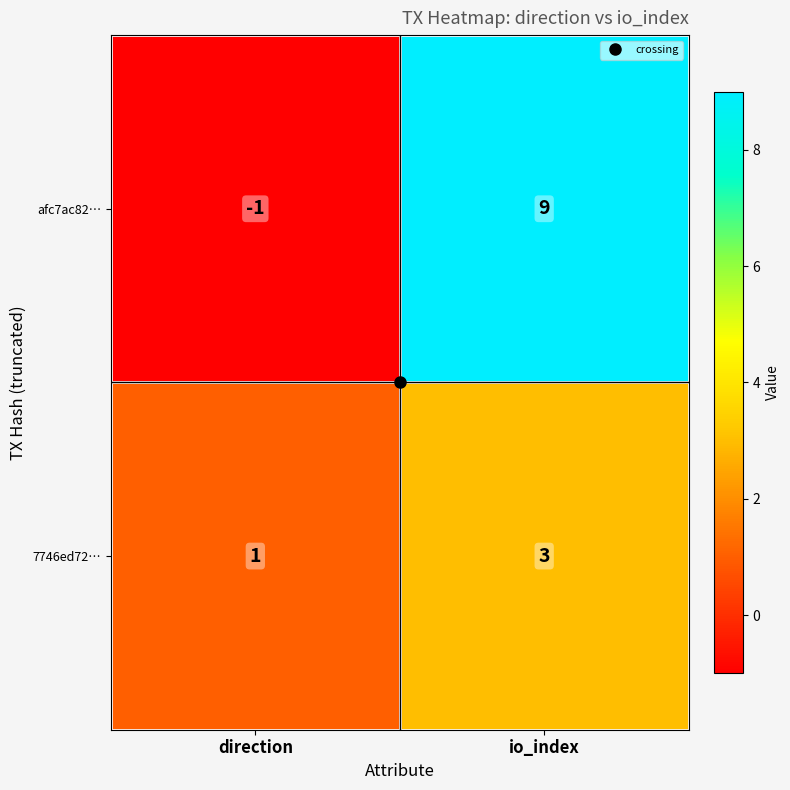

At which category is the sum across all series the highest?

io_index